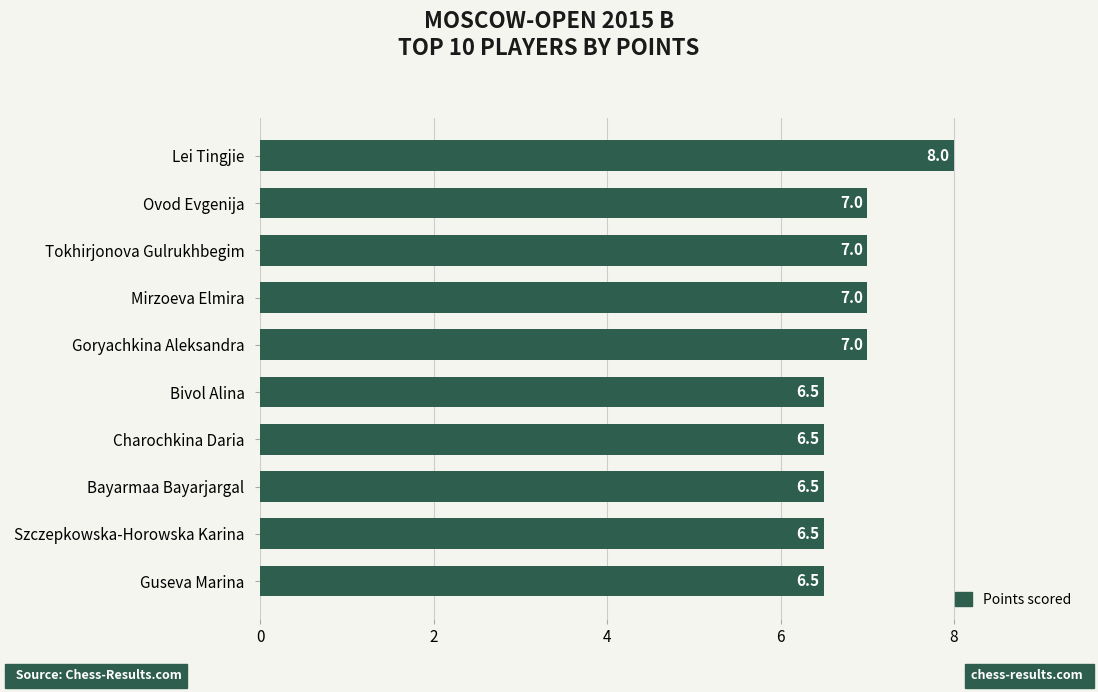

What is the sum of the values at Ovod Evgenija and Tokhirjonova Gulrukhbegim?

14.0